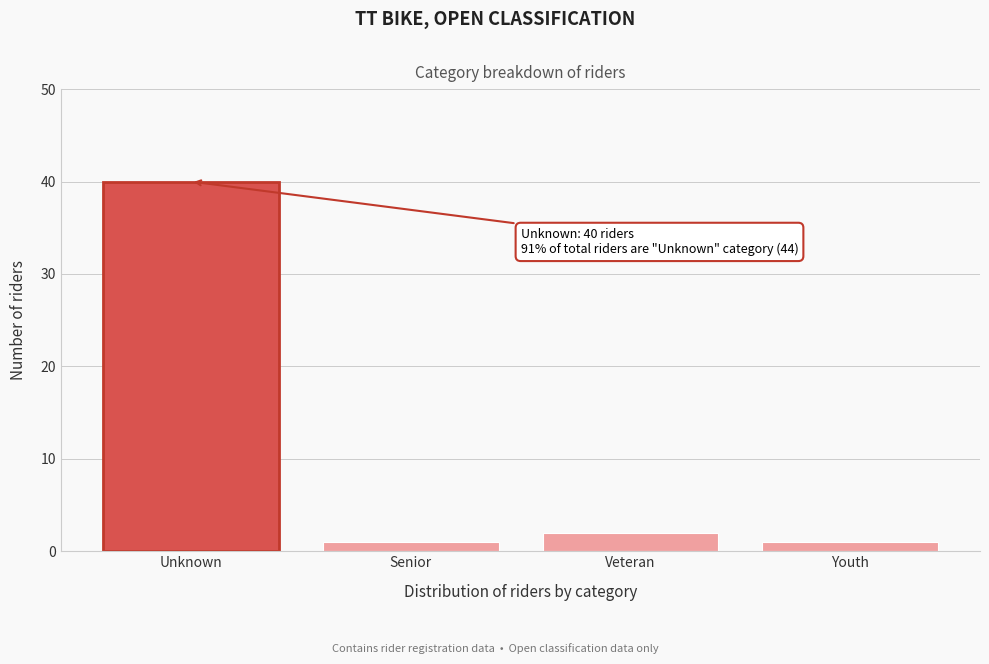

Reading left to right, extract all data points from this chart.

40	1	2	1